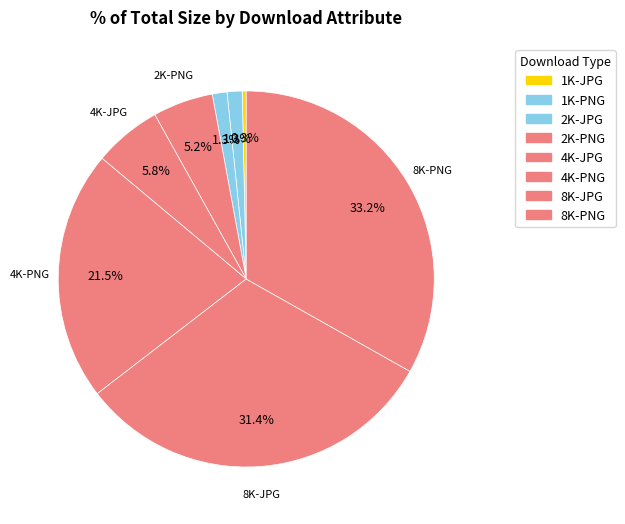

Which category has the biggest portion of the pie?

8K-PNG